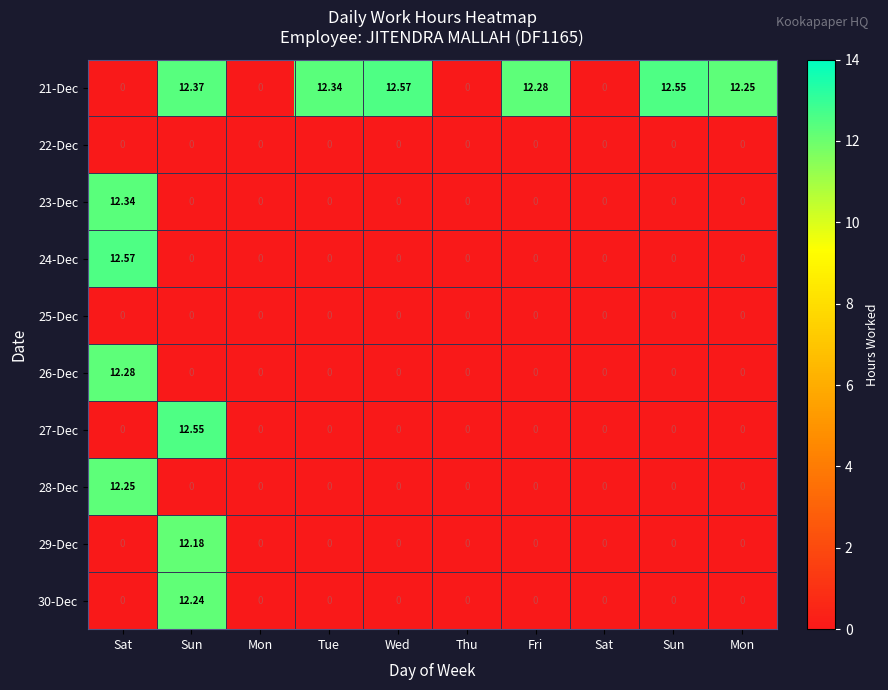

How many distinct data groups are displayed?

10